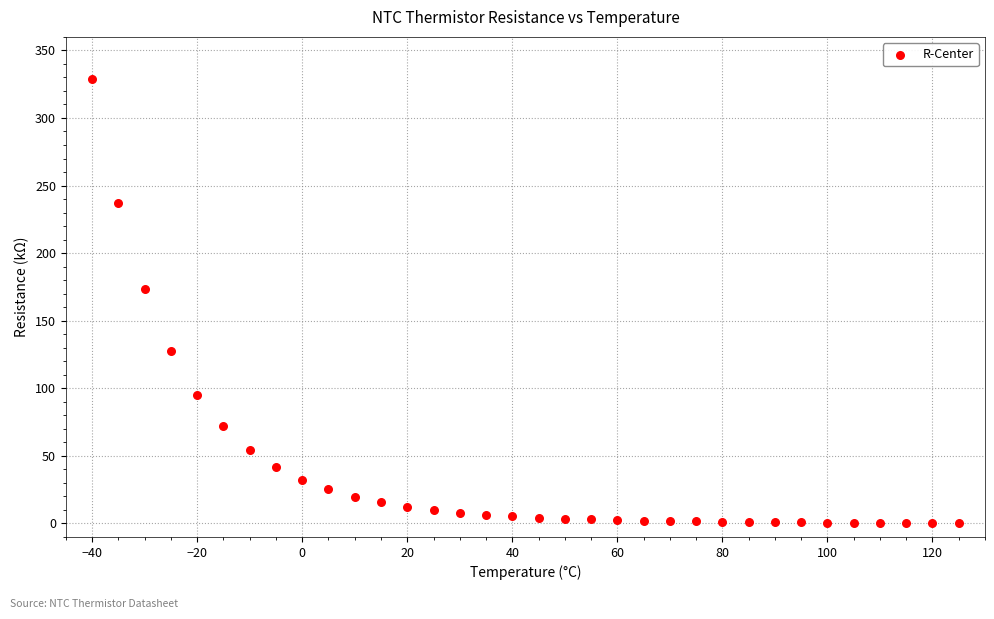

What is the range of X values (max minus min)?

165.0